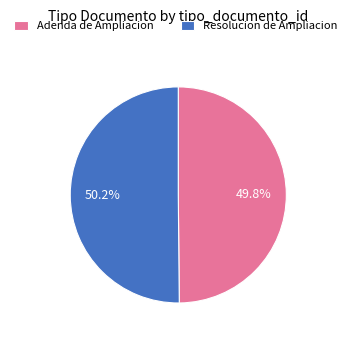

How many slices are in this pie chart?

2